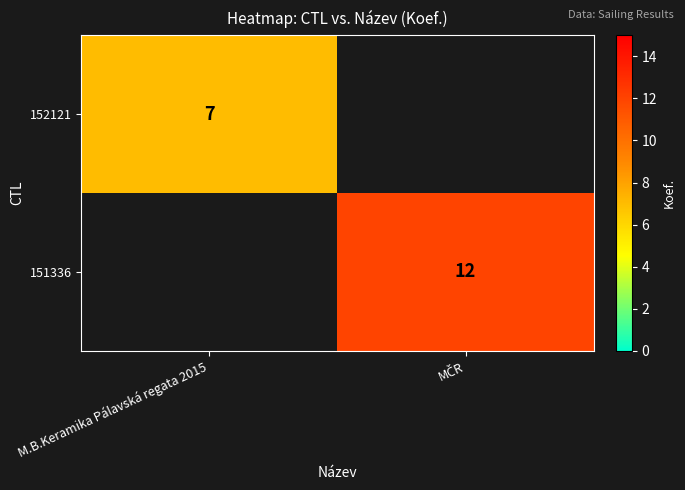

True or false: 152121 has a value of 2 at M.B.Keramika Pálavská regata 2015.

False